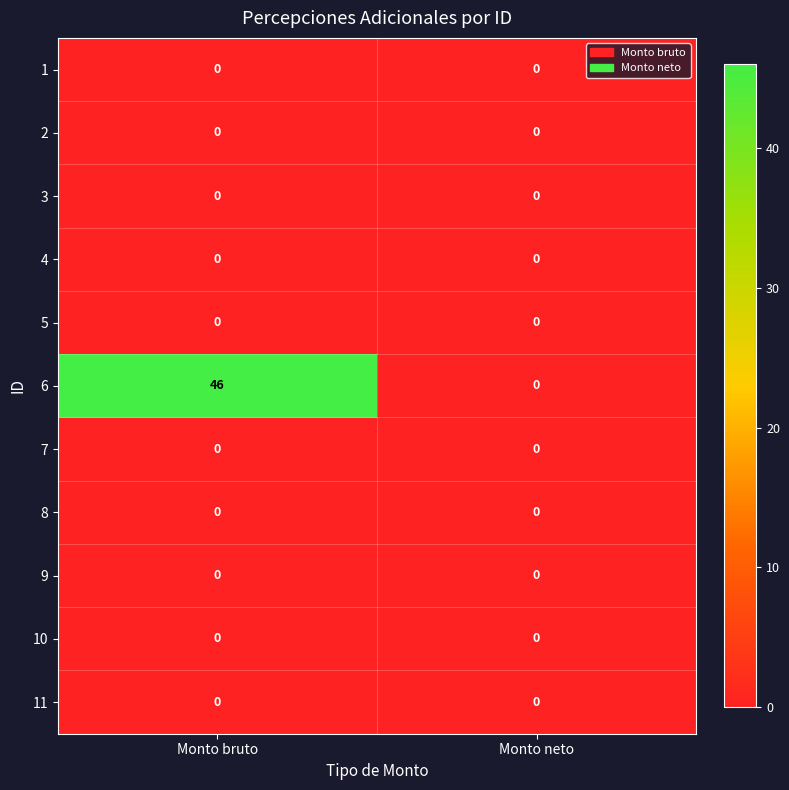

Which series changed the most between Monto bruto and Monto neto?

6